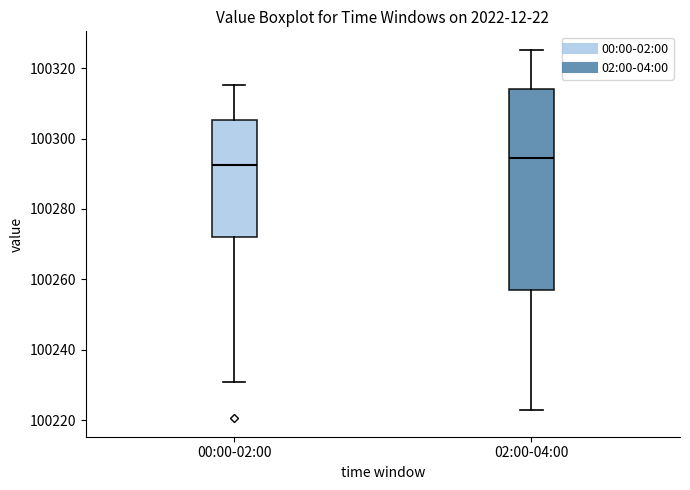

Reading left to right, transcribe this box plot: for each box, give where its median line is, the range the box spans, and where its two whiskers end, as read against the y-axis. The values are not printed on the chart, so give them approximately, as read against the axis.

00:00-02:00: median 100292, box 100272 to 100306, whiskers 100230 to 100316
02:00-04:00: median 100294, box 100256 to 100314, whiskers 100222 to 100326